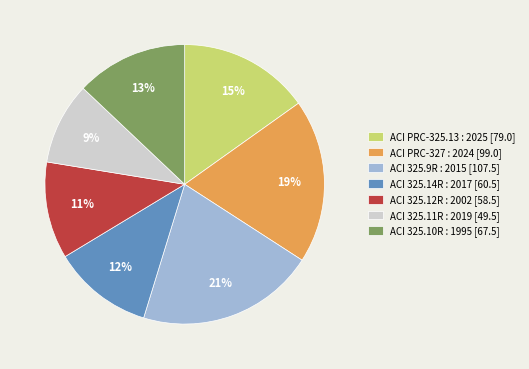

How many segments does this pie chart have?

7